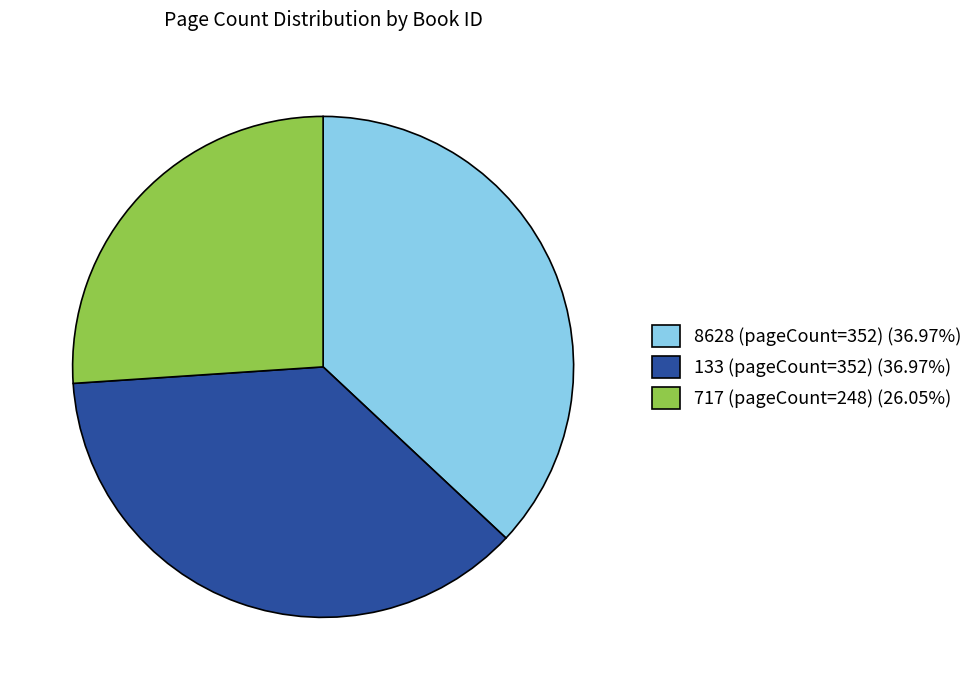

Approximately how many times larger is the value at 133 (pageCount=352) compared to 8628 (pageCount=352)?

1.0